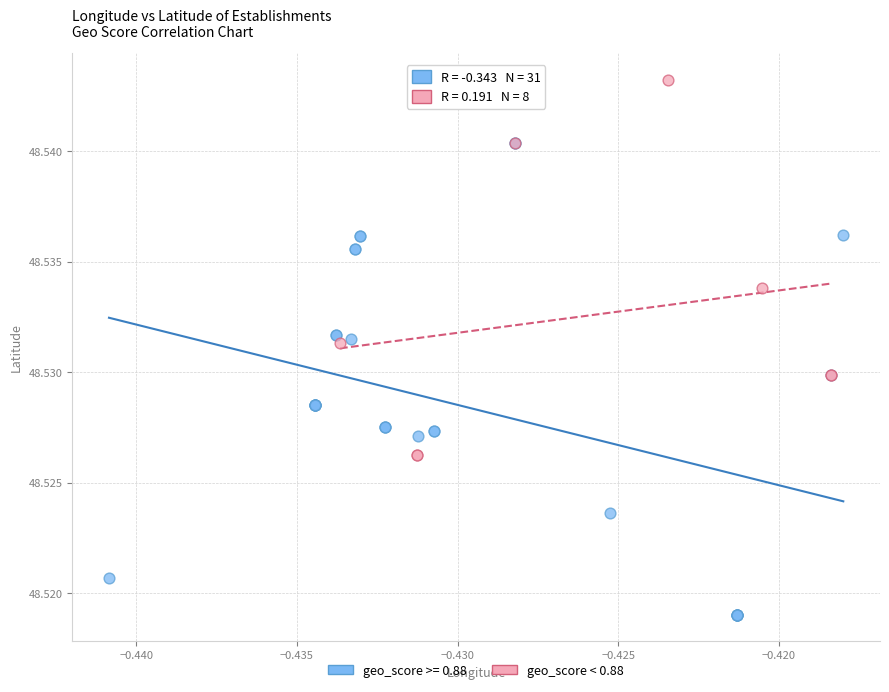

Which series contains the highest Y value?

geo_score < 0.88